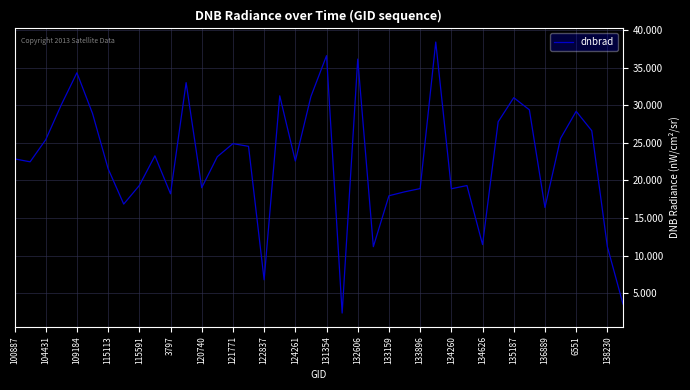

Is this an area chart (filled region under the line)?

No